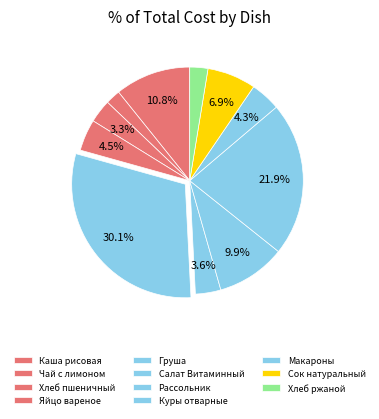

Does any single category account for the majority?

No